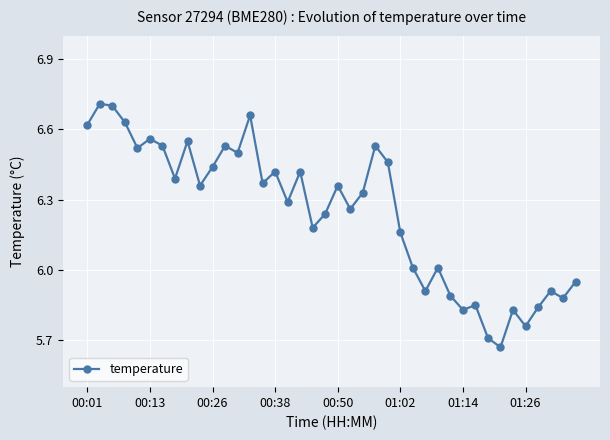

What is the sum of all values?

249.8